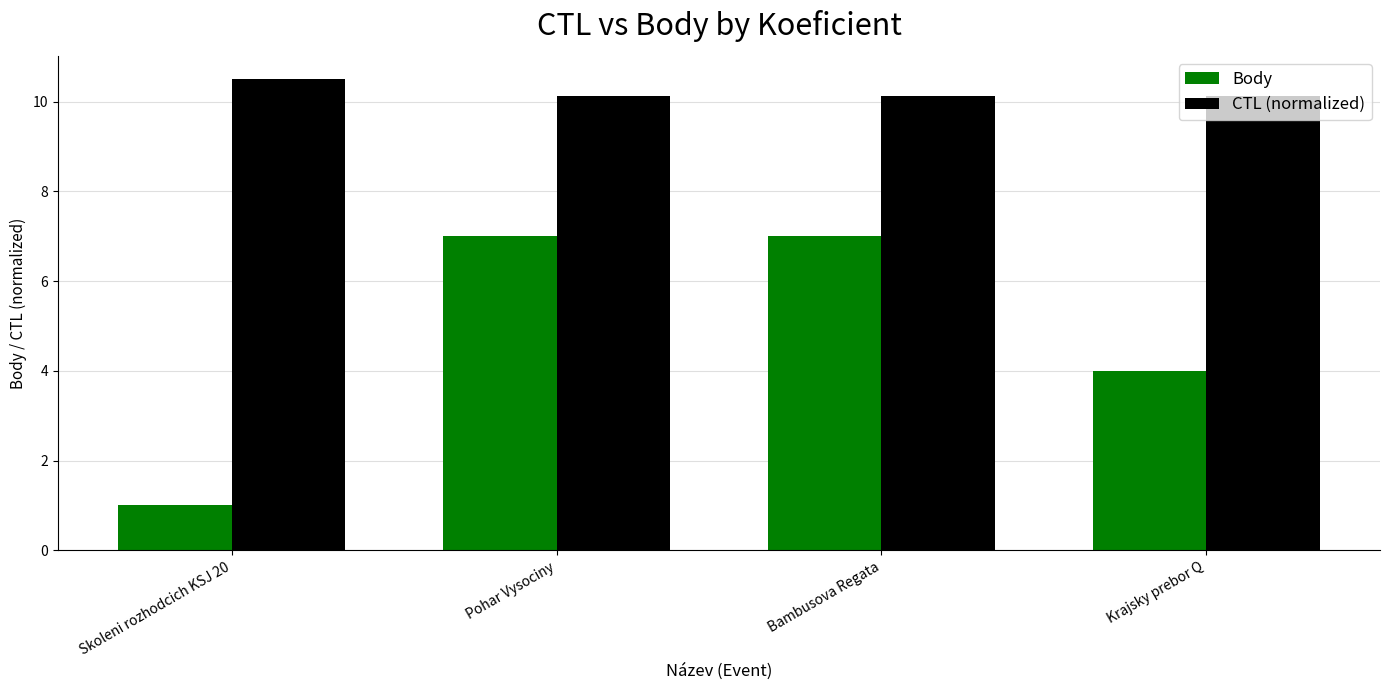

True or false: CTL (normalized) has a value of 15.1 at Skoleni rozhodcich KSJ 20.

False